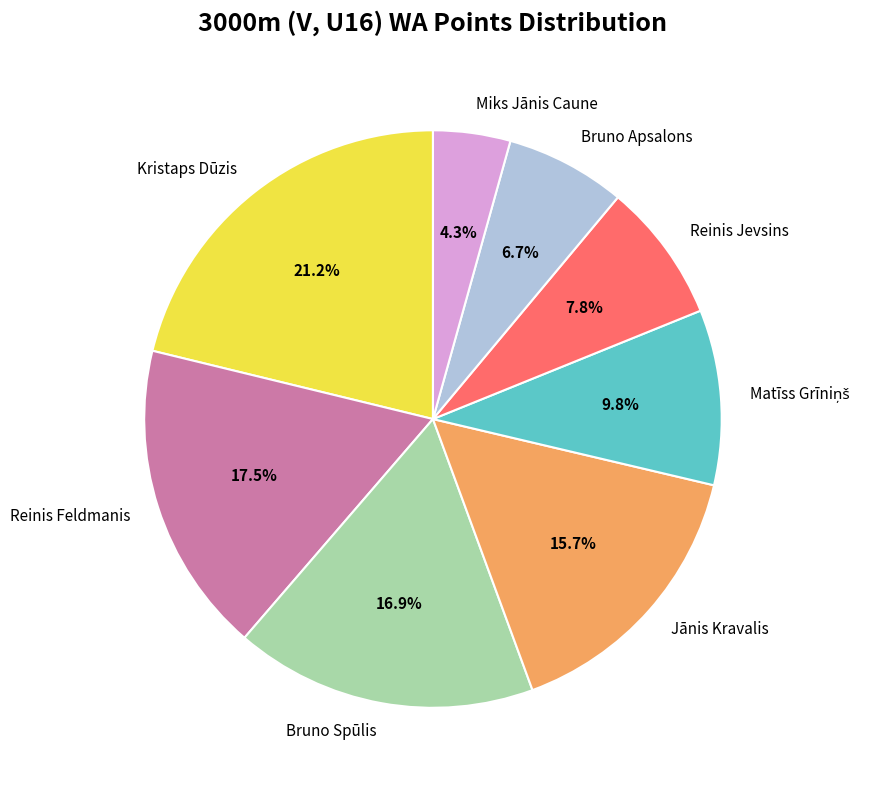

The Bruno Spūlis slice represents 17% of the pie. True or false?

True